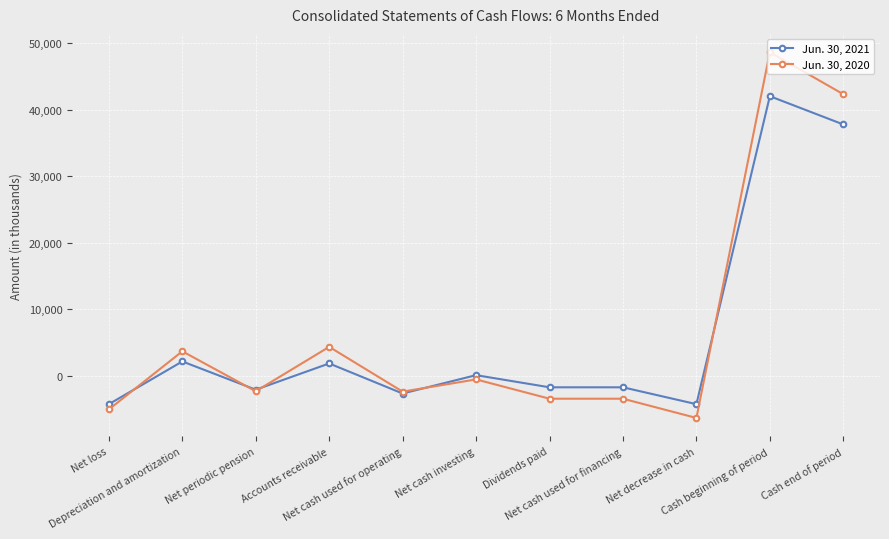

The value of Jun. 30, 2021 at Net cash investing is 113. True or false?

True